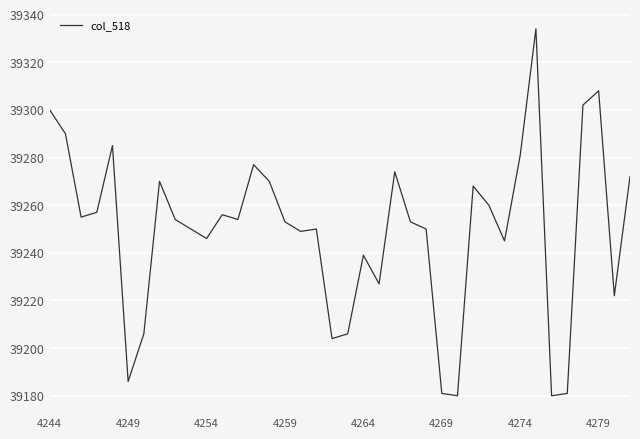

What is the greatest value displayed?

39334